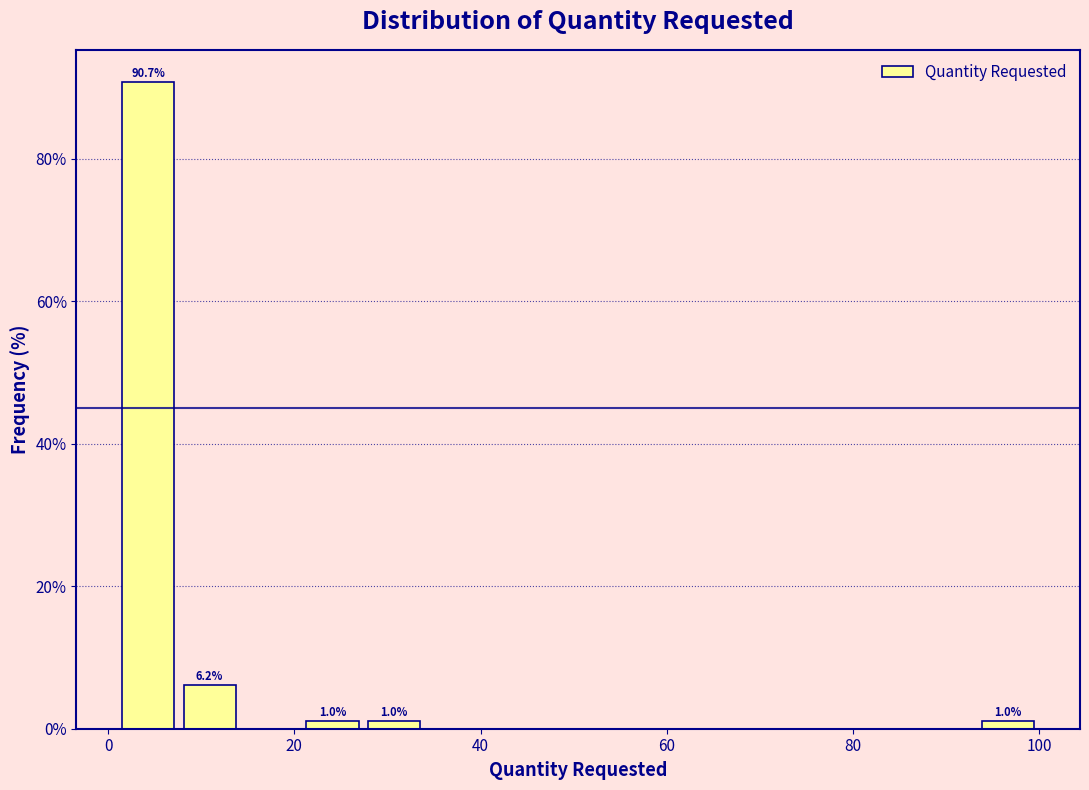

Around what value on the x-axis is the tallest bar? Give the approximate position of its centre, as read against the axis.

4